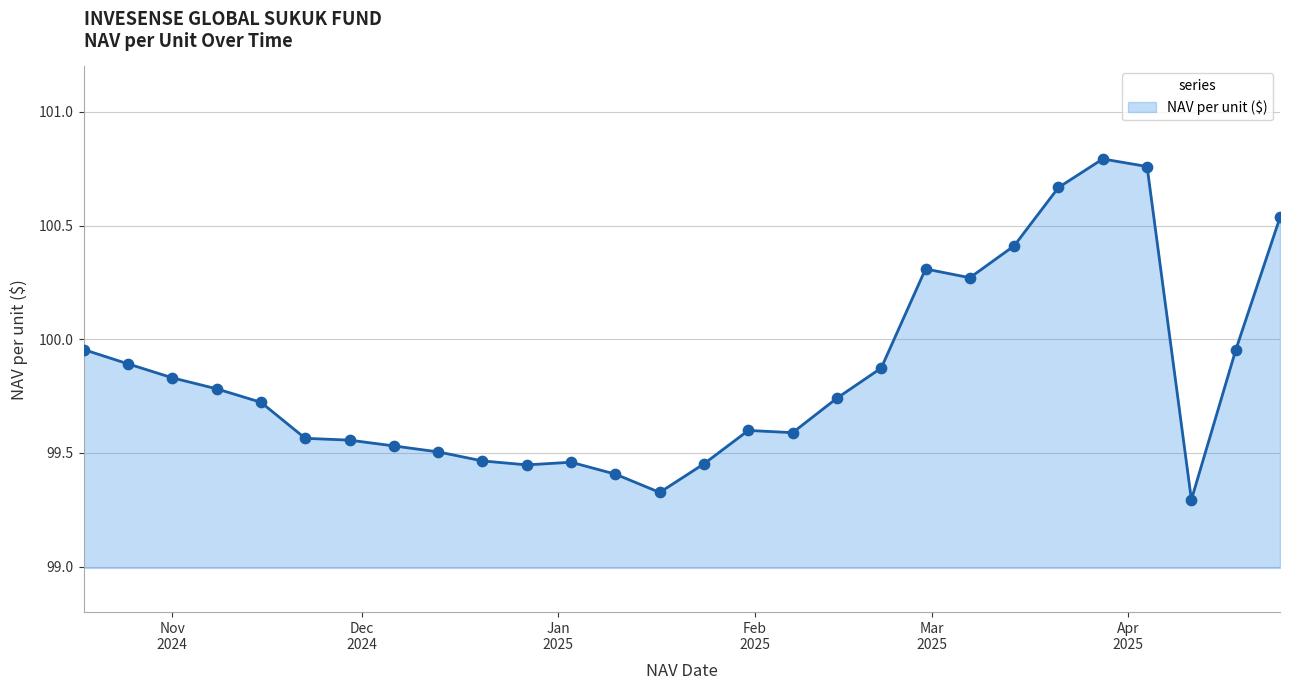

What is the difference between the maximum and minimum values?

1.5